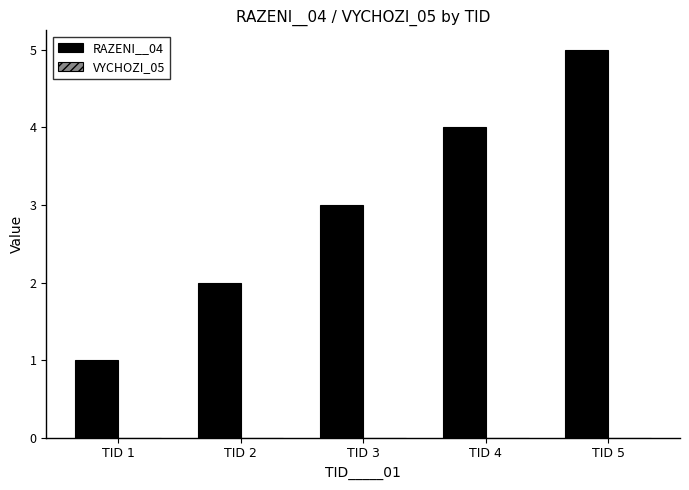

What is the change in value from TID 3 to TID 5?

+2